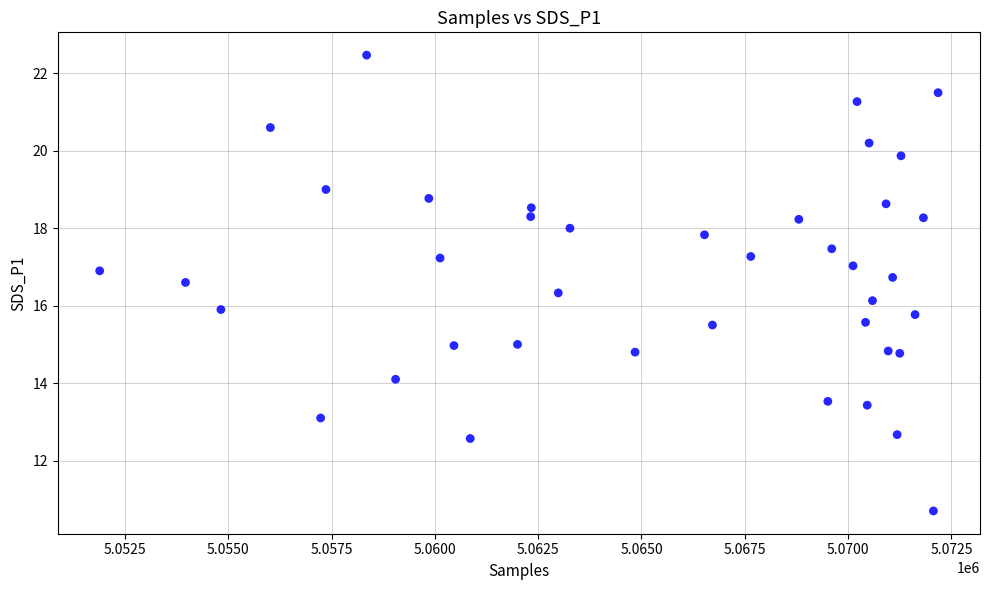

What is the range of X values (max minus min)?

20287.0